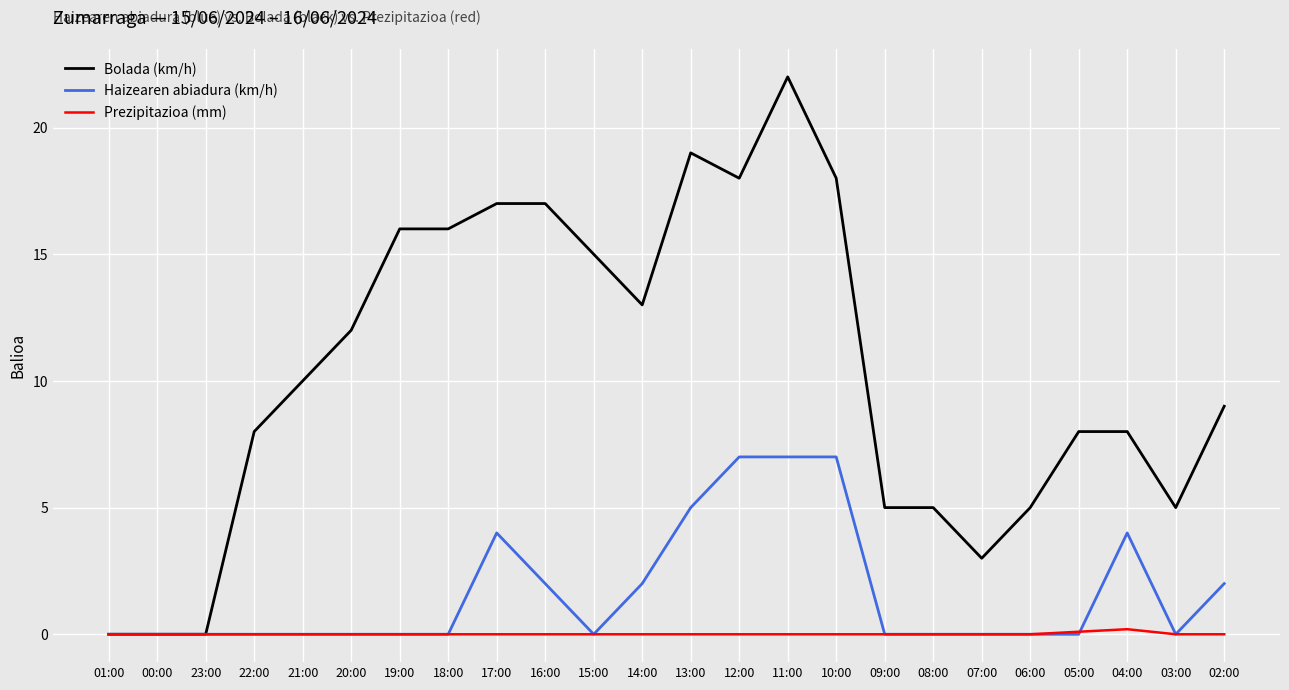

Which series changed the most between 10:00 and 03:00?

Bolada (km/h)